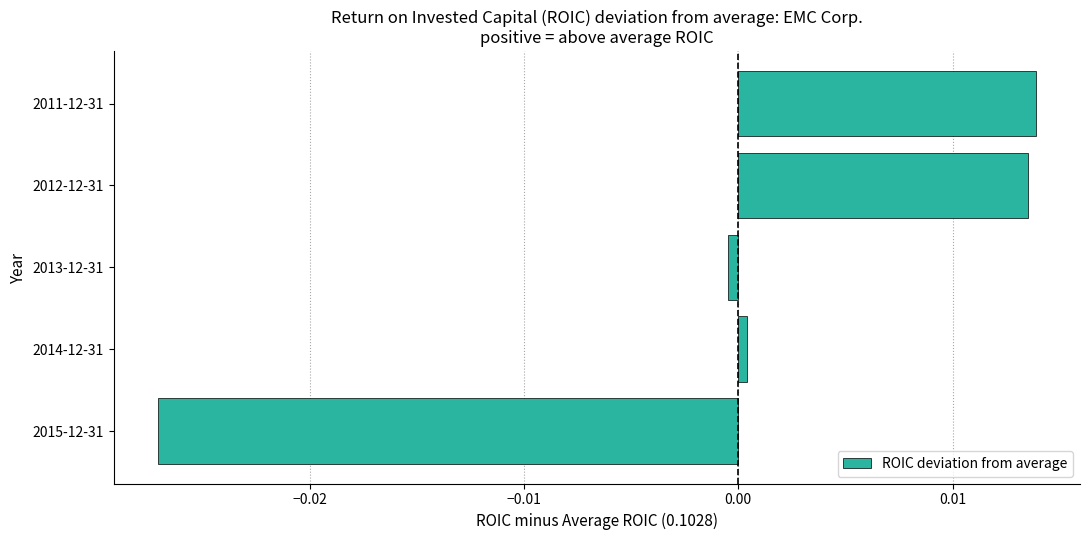

Which has a higher value, 2011-12-31 or 2015-12-31?

2011-12-31